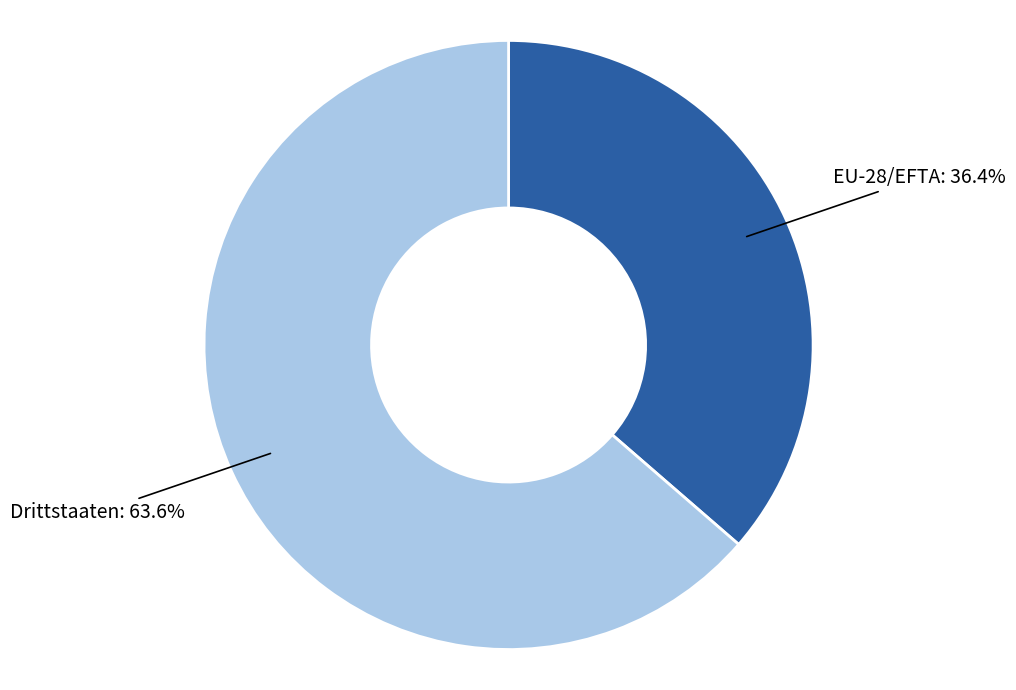

Which has a higher value, Drittstaaten or EU-28/EFTA?

Drittstaaten